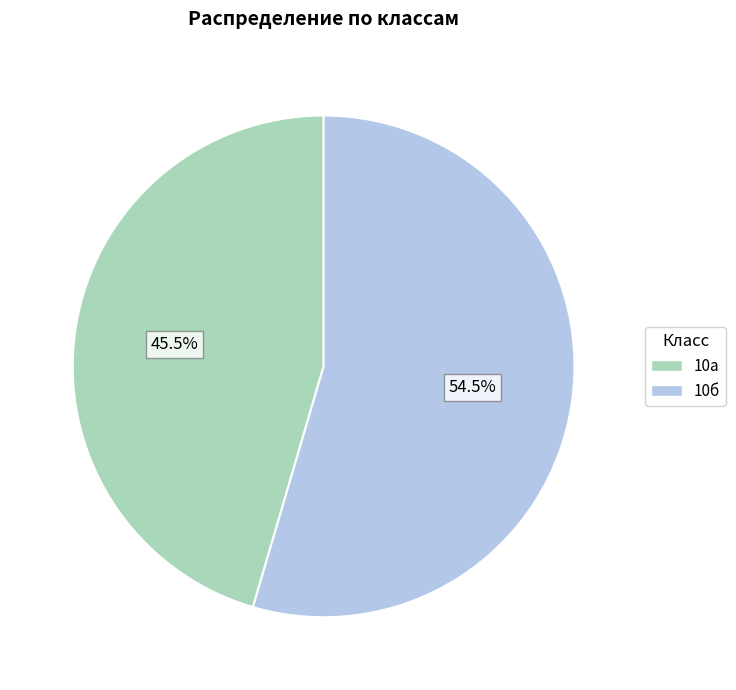

Is there a majority slice in this chart?

Yes